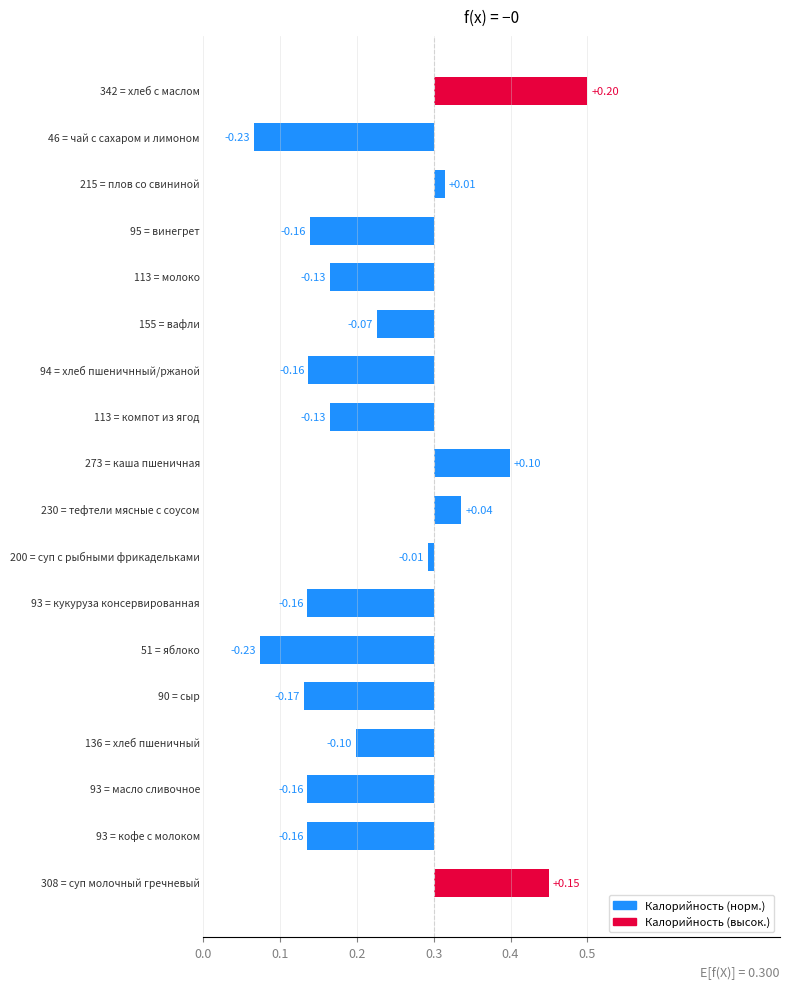

What is the difference between the values at 13 and 7?

0.1